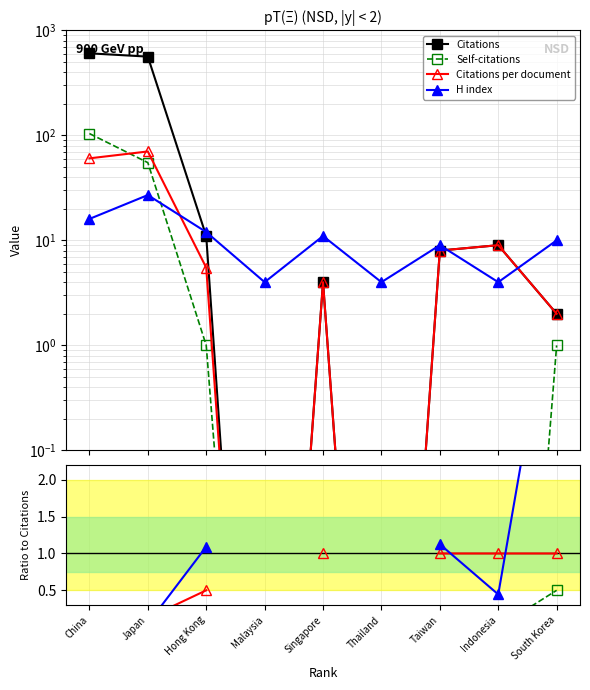

Does the chart have visible grid lines?

Yes